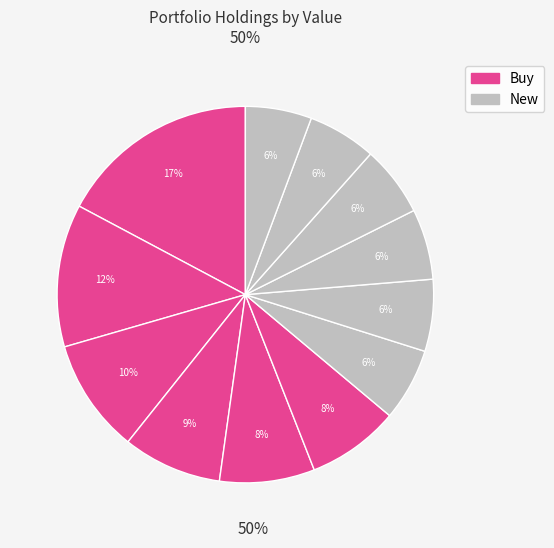

Rank the categories by value from highest to lowest.

AMZN, GOOGL, JPM, XLB, NEE, XLY, ABNB, TDOC, ZTS, HD, ICE, APTV